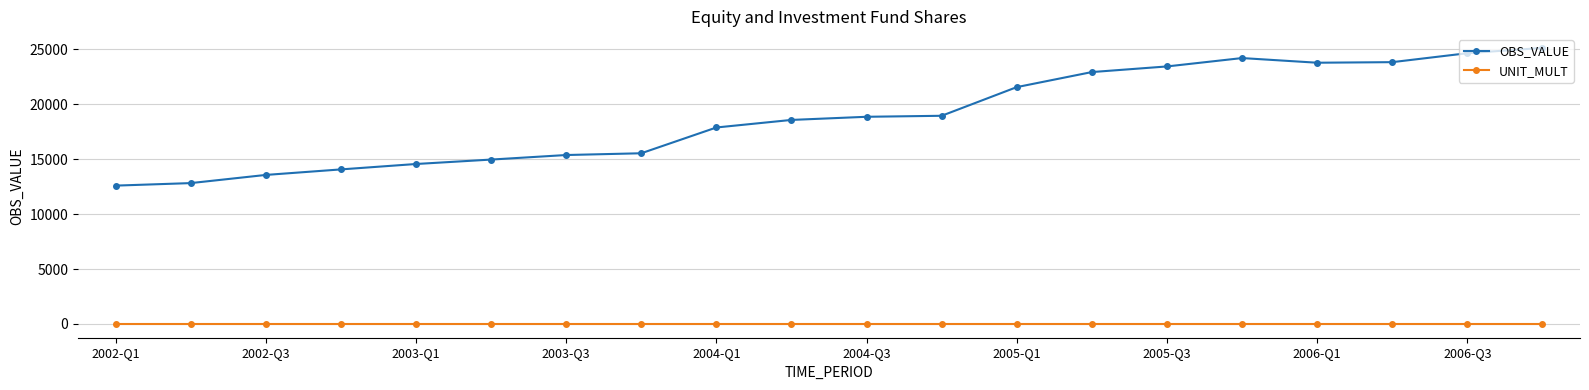

At how many categories does at least one series exceed 17177?

12